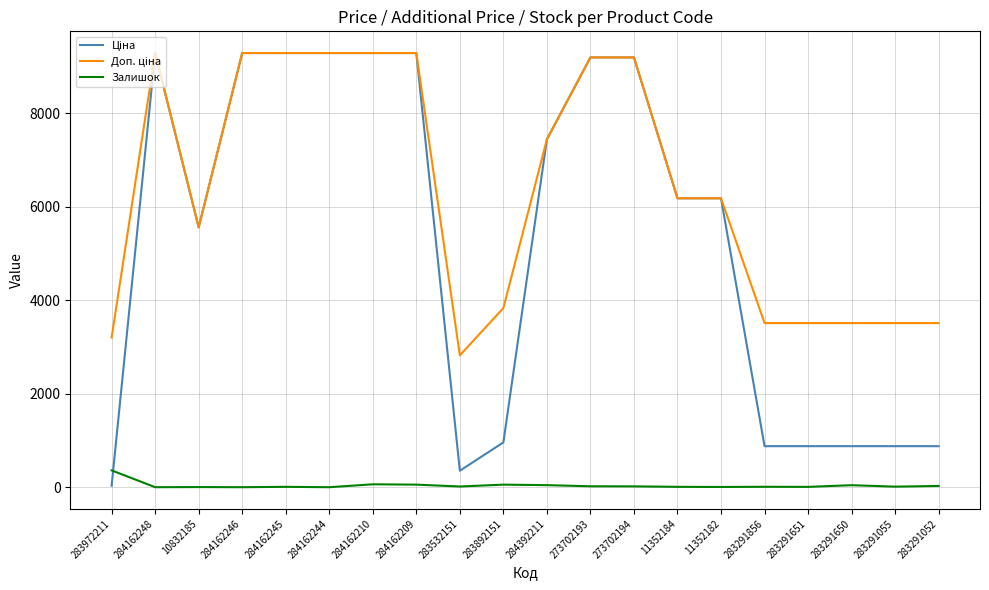

What is the highest value of the Залишок series?

360.0